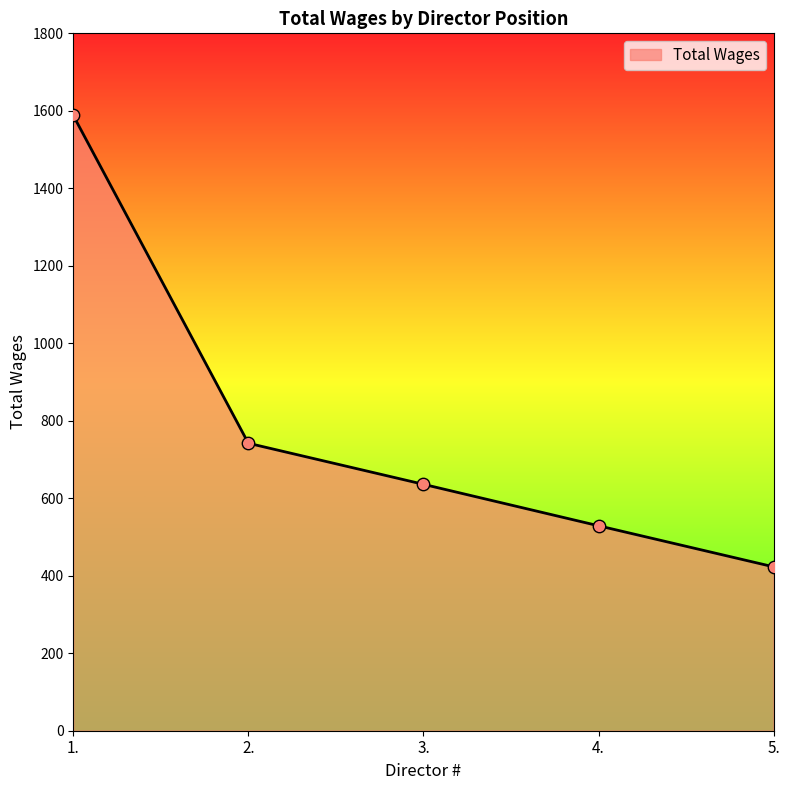

What is the change in value from 2. to 4.?

-213